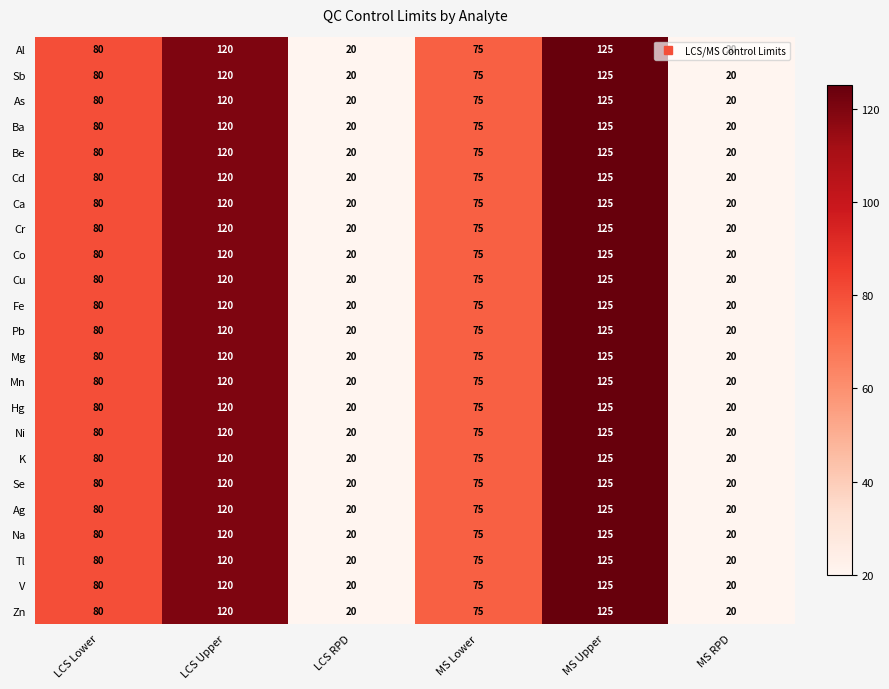

What is the maximum value for Cr?

125